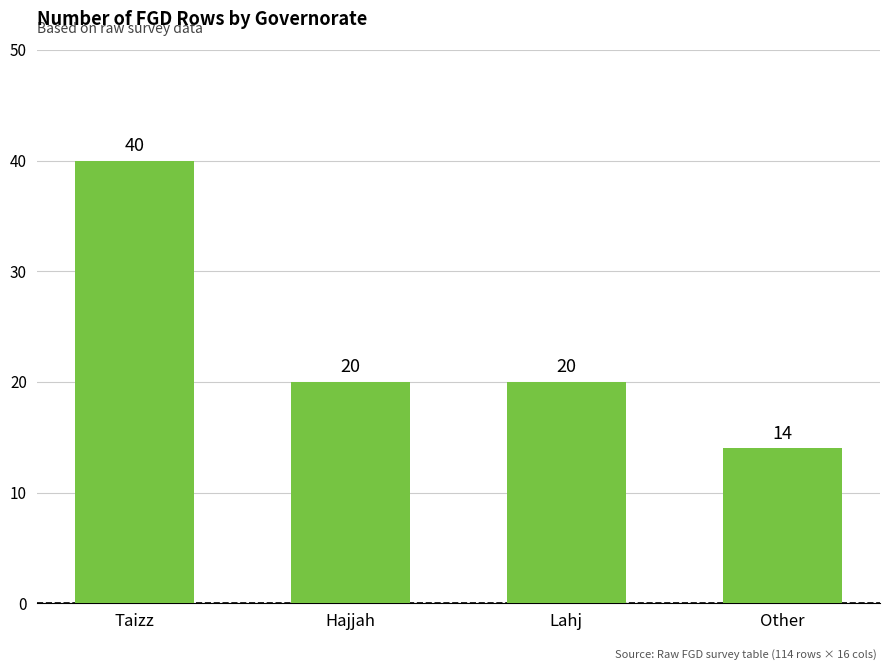

How many values are below 20?

1